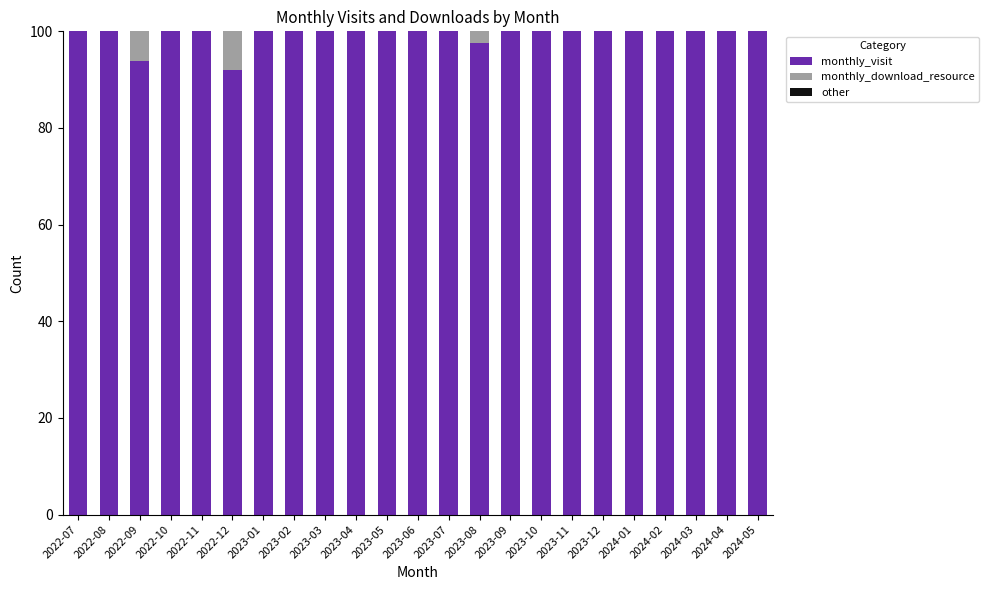

What is the total value across all series at 2023-01?

100.0